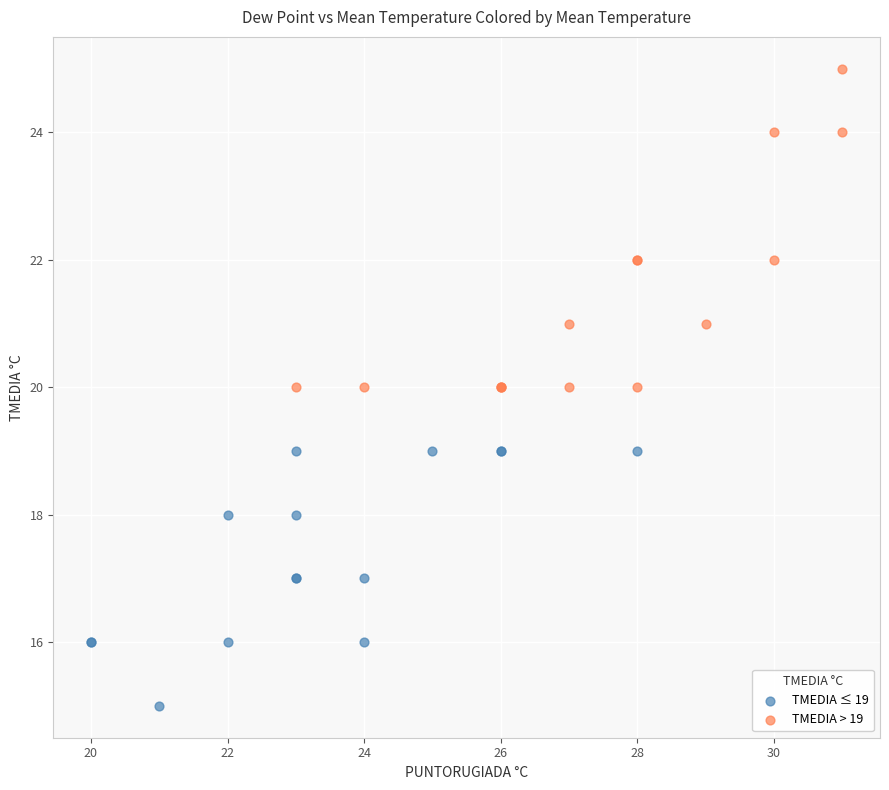

Which series reaches the maximum Y coordinate?

TMEDIA > 19